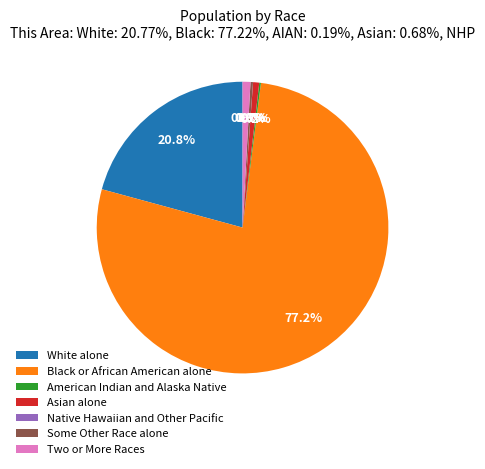

To the nearest percent, what percentage of the pie is Asian alone?

1%